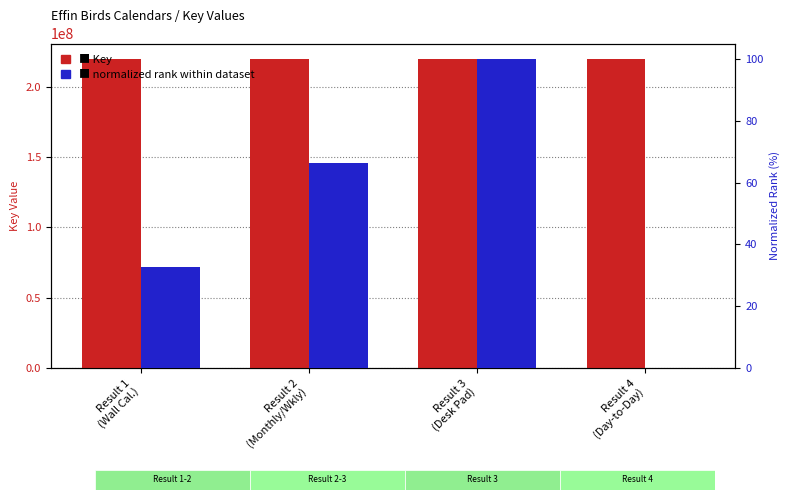

What is the label of the 3rd bar from the right?

Result 2
(Monthly/Wkly)